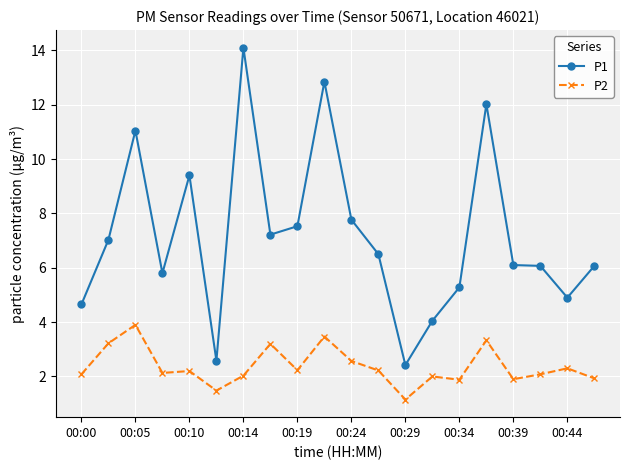

Which series has the largest range (max minus min)?

P1